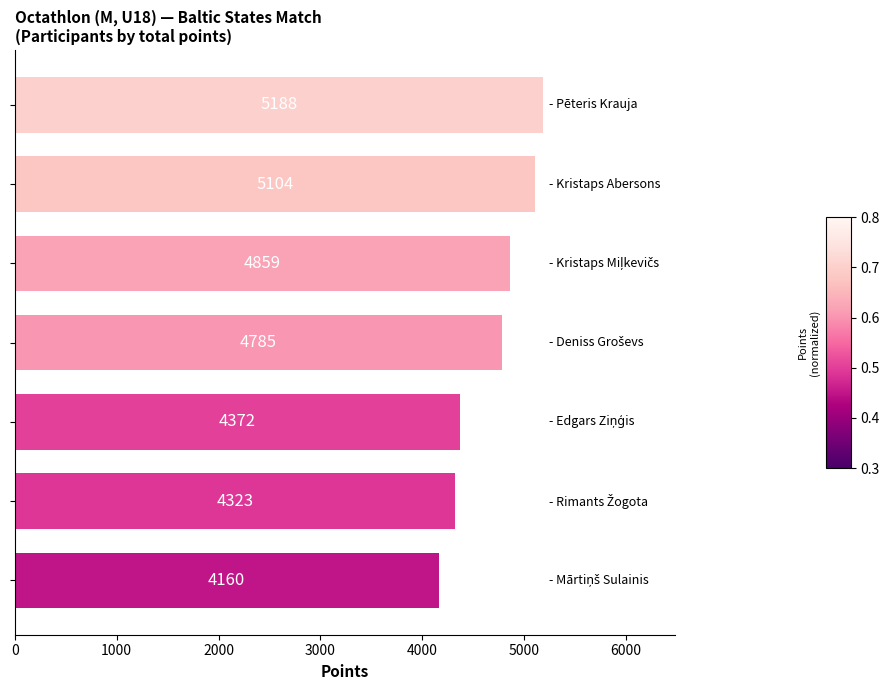

What is the value of the 1st bar from the top?

5188